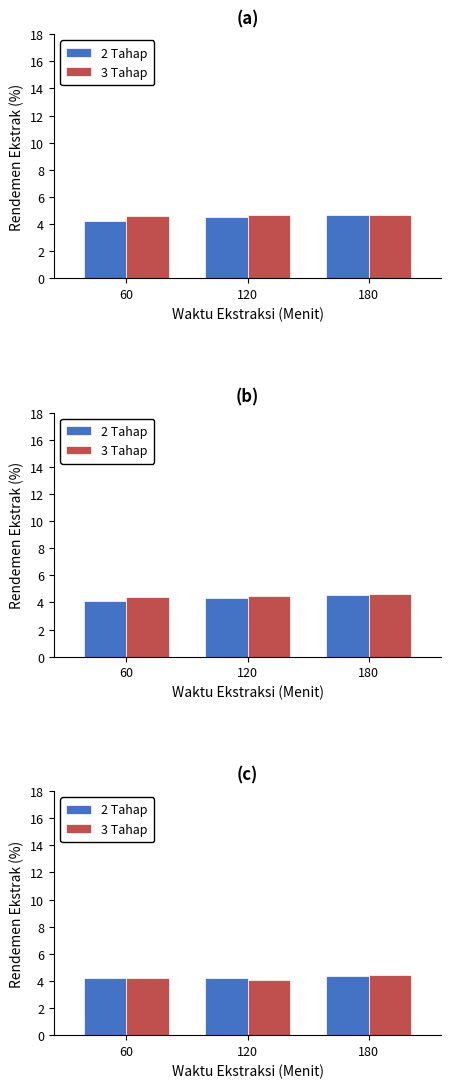

List the labels in order of 2 Tahap value, smallest first.

60, 120, 180